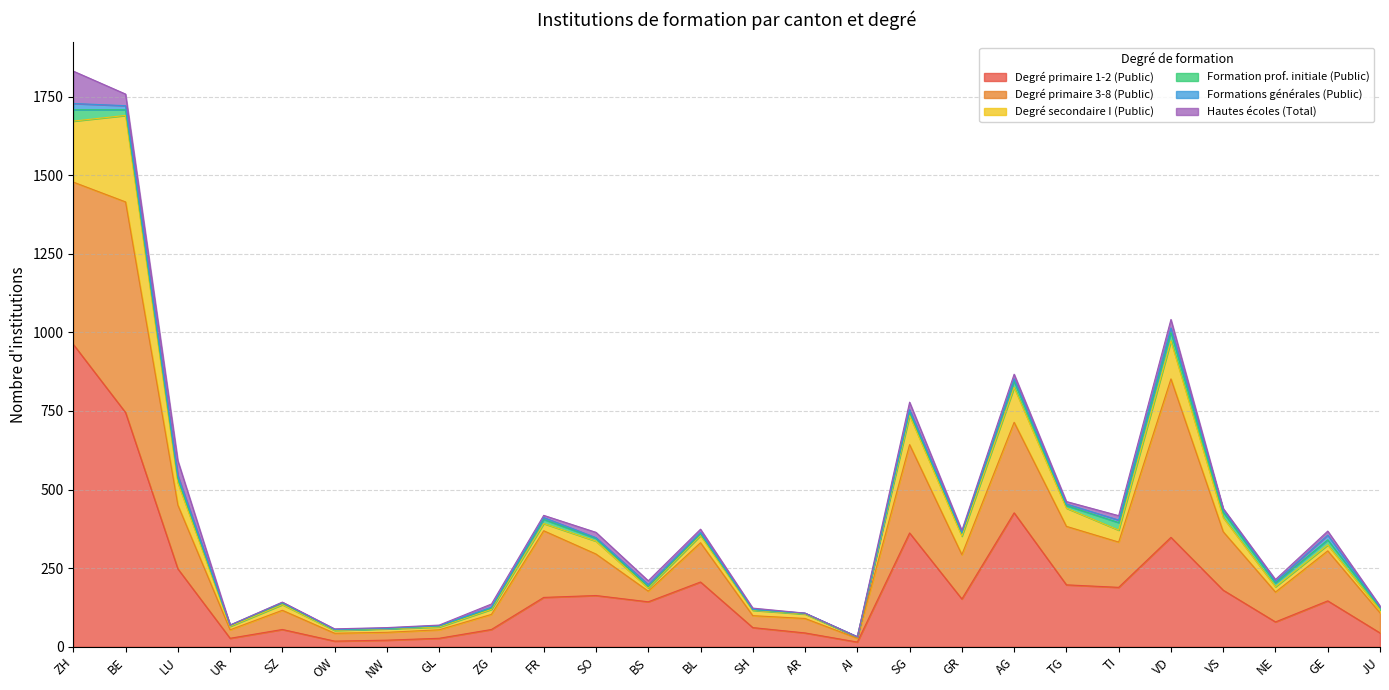

The value of Degré primaire 1-2 (Public) at LU is 248. True or false?

True